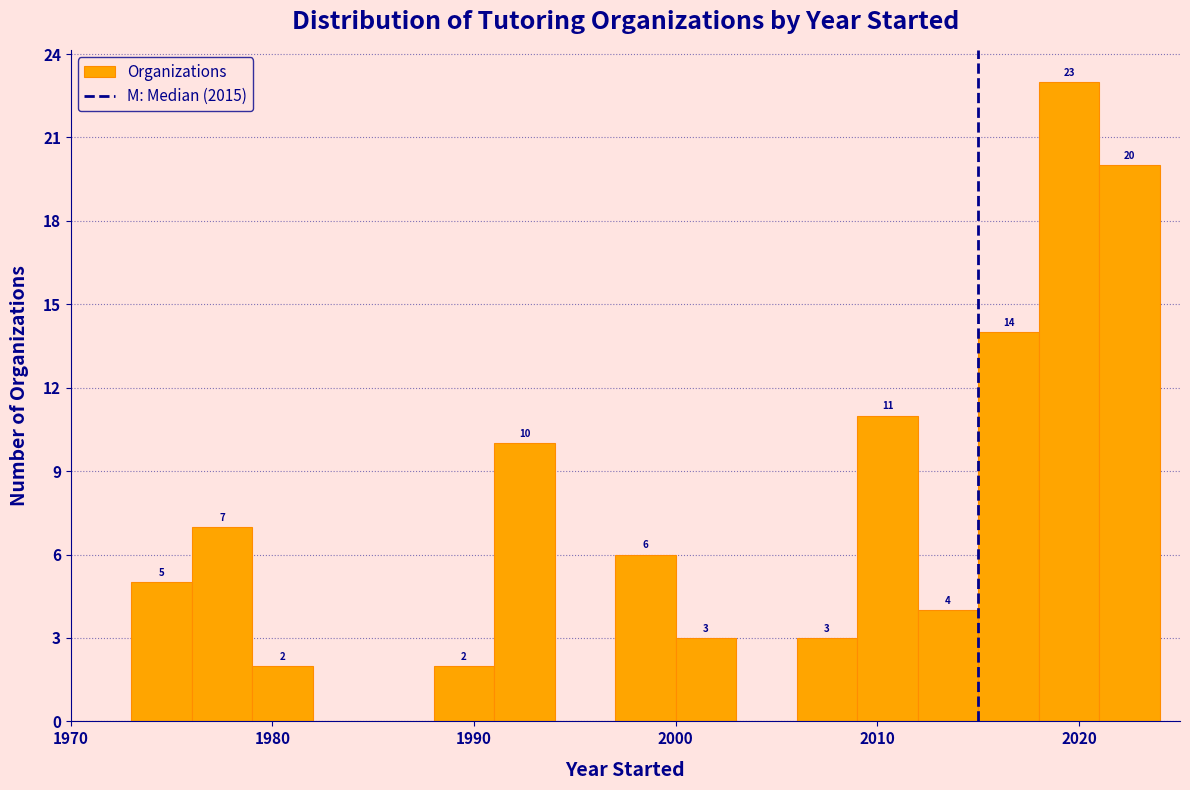

Around what value on the x-axis is the tallest bar? Give the approximate position of its centre, as read against the axis.

2020